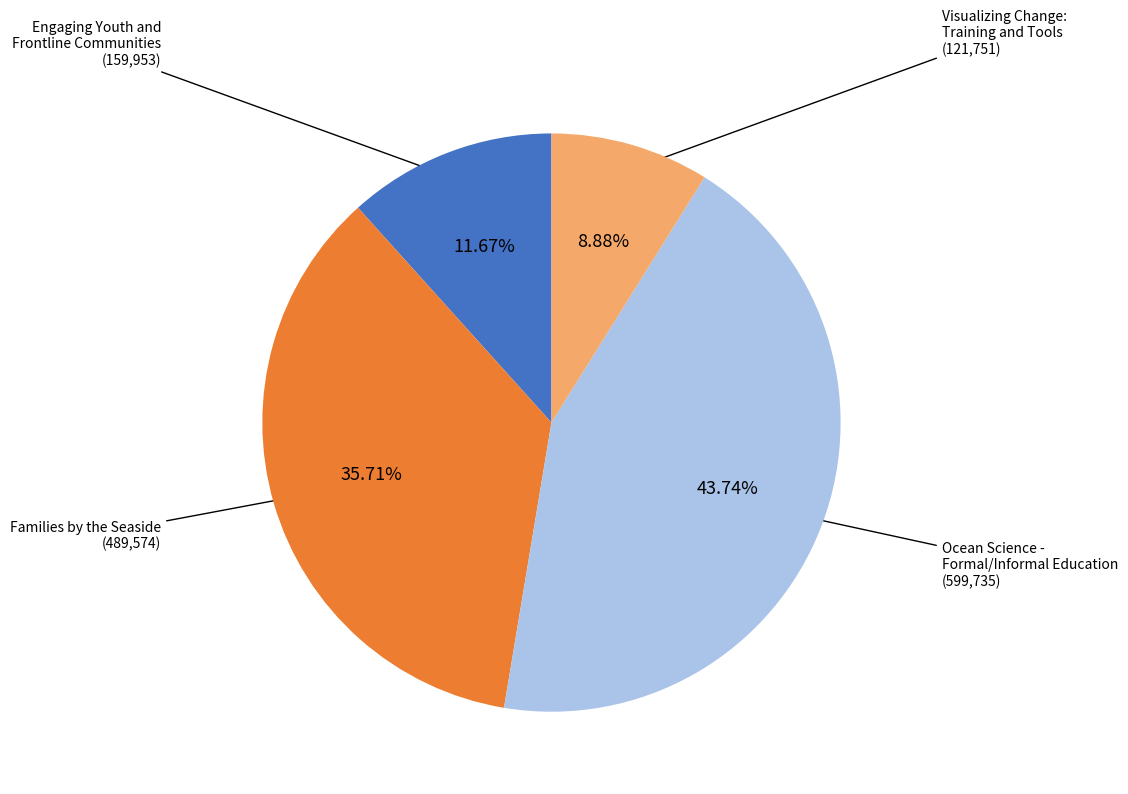

Is there a majority slice in this chart?

No